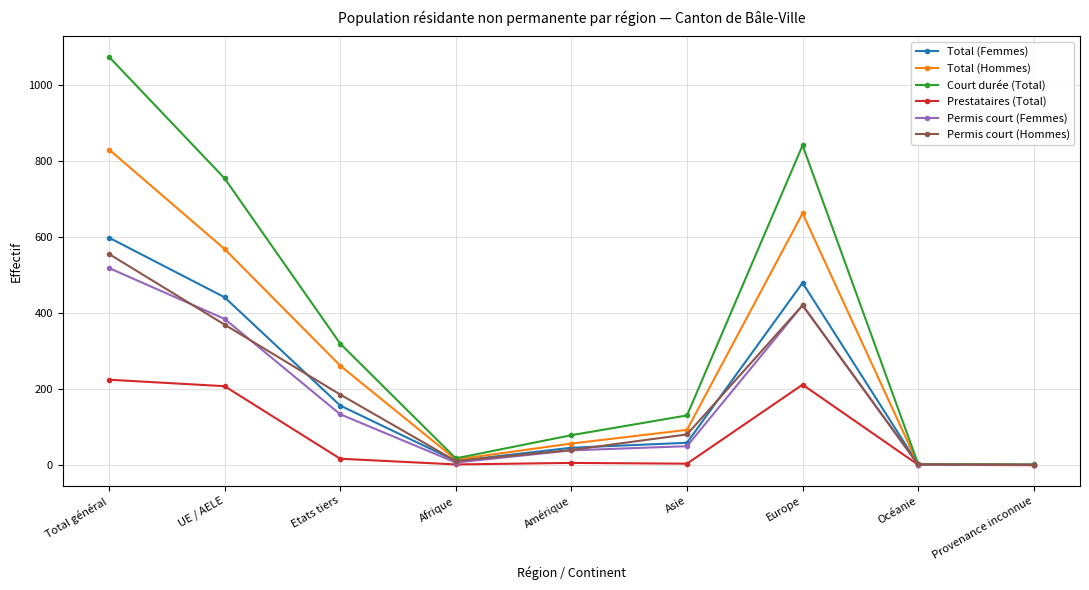

What is the sum of the Total (Femmes) values at Provenance inconnue and Europe?

481